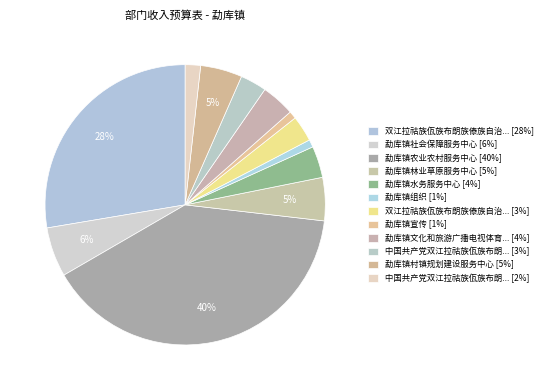

Is there a majority slice in this chart?

No